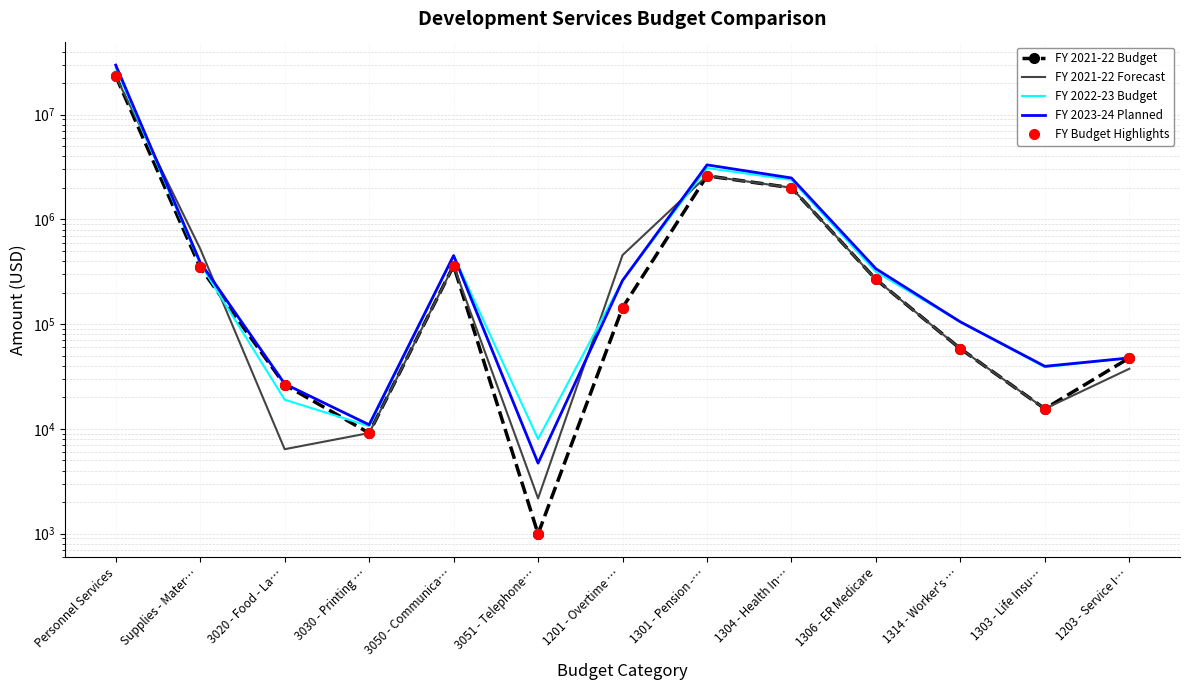

What is the greatest value displayed?

29726844